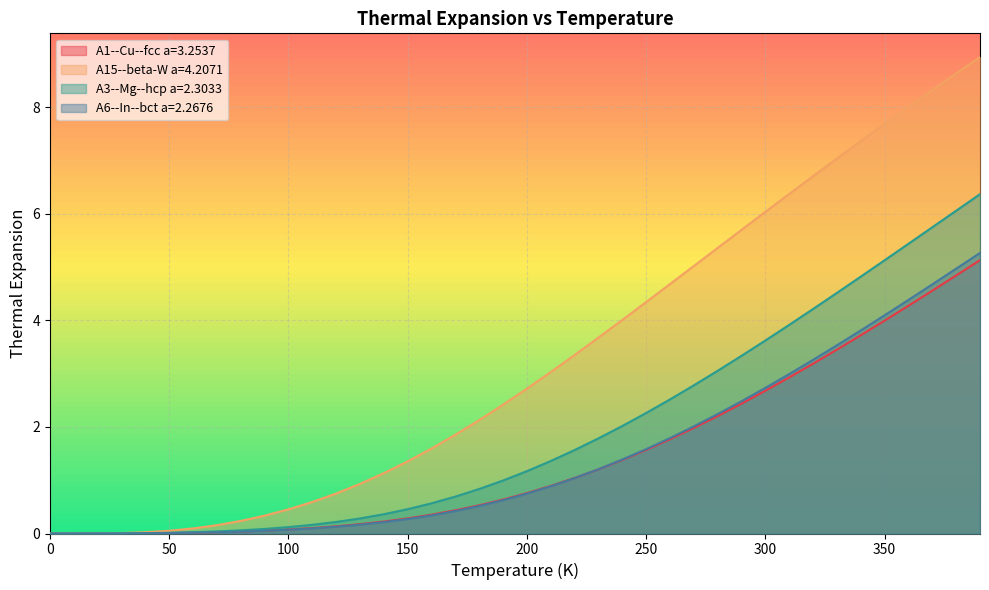

What is the sum of all A1--Cu--fcc a=3.2537 values?

57.1